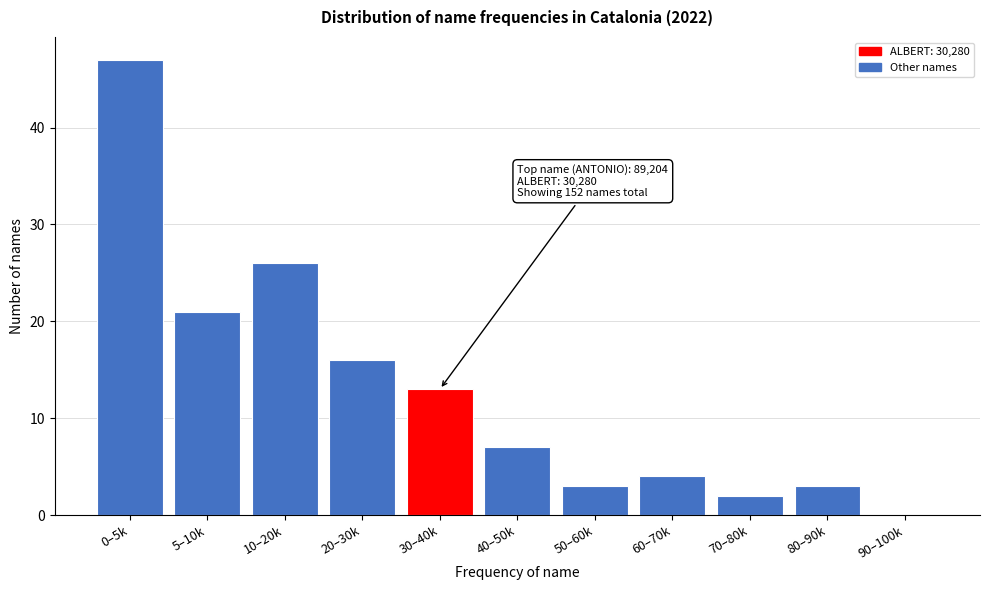

Reading left to right, what are all the values shown in this chart?

0–5k=47	5–10k=21	10–20k=26	20–30k=16	30–40k=13	40–50k=7	50–60k=3	60–70k=4	70–80k=2	80–90k=3	90–100k=0